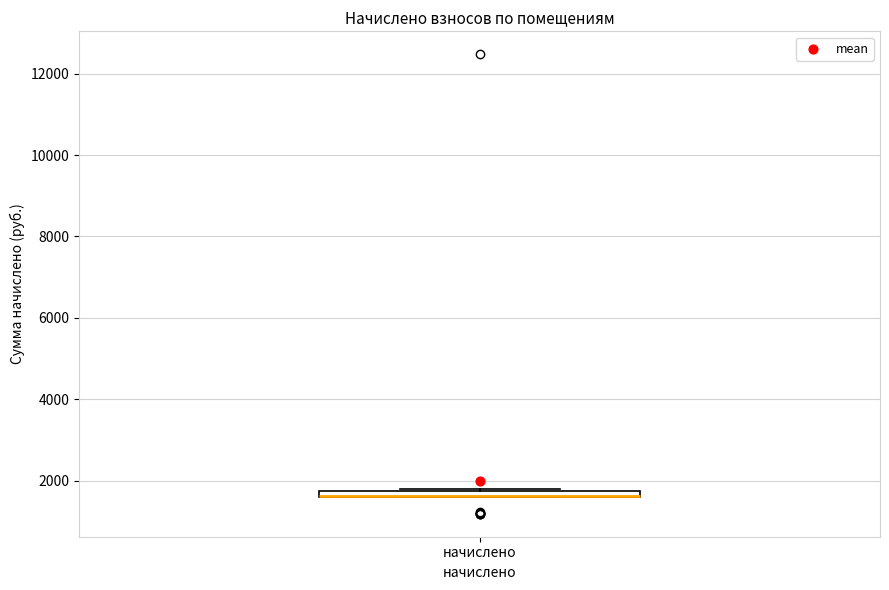

Where is the lower edge of the box for начислено on the y-axis? The values are not printed on the chart, so give them approximately, as read against the axis.

1600